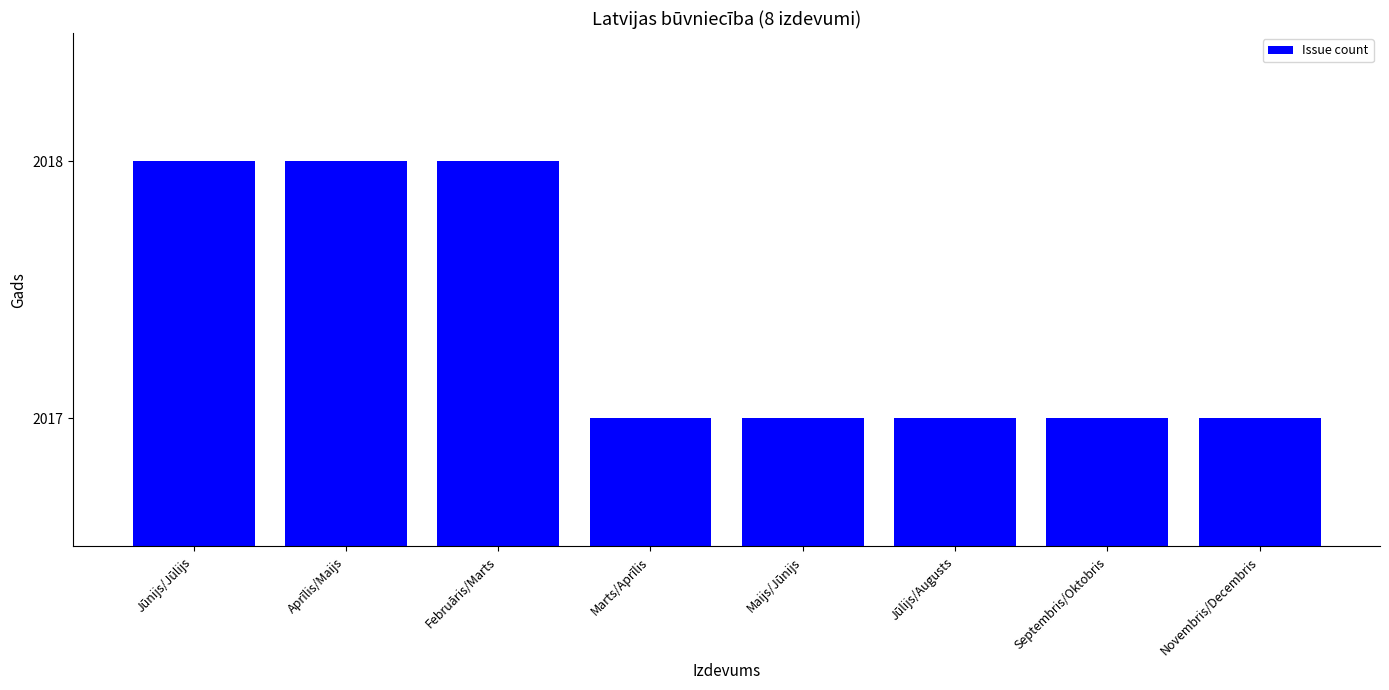

Which has a higher value, Novembris/Decembris or Jūnijs/Jūlijs?

Jūnijs/Jūlijs